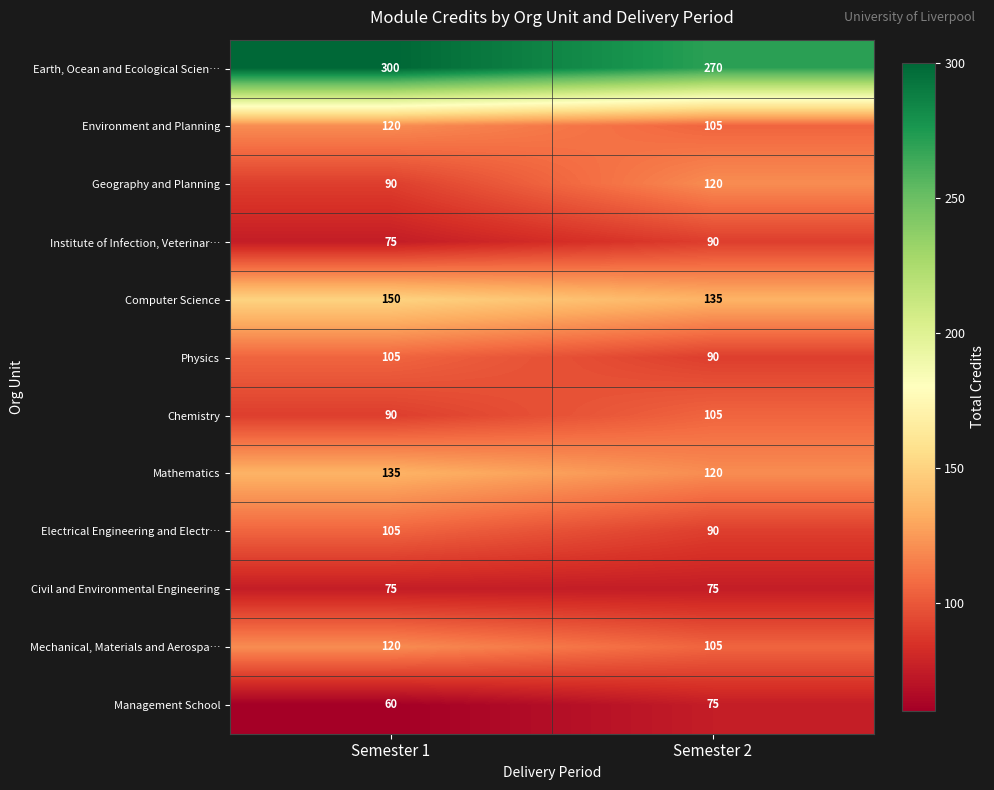

What is the spread (max minus min) of values at Semester 1?

240